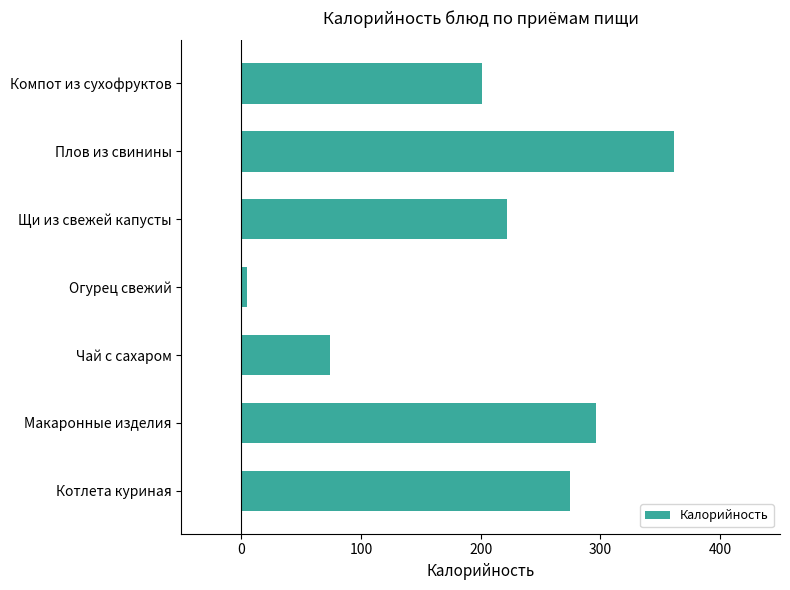

Does the chart contain stacked bars?

No